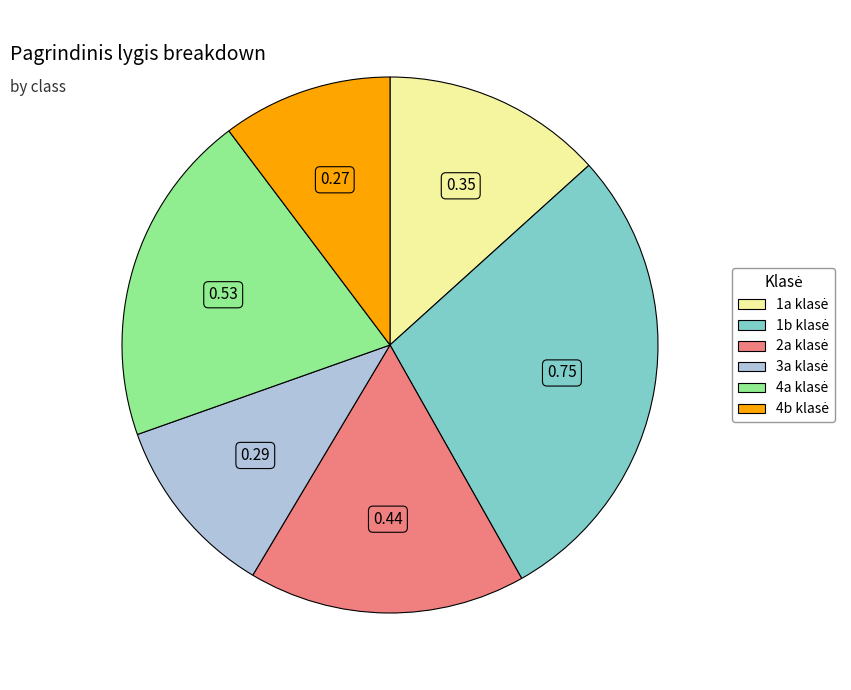

Is there a majority slice in this chart?

No